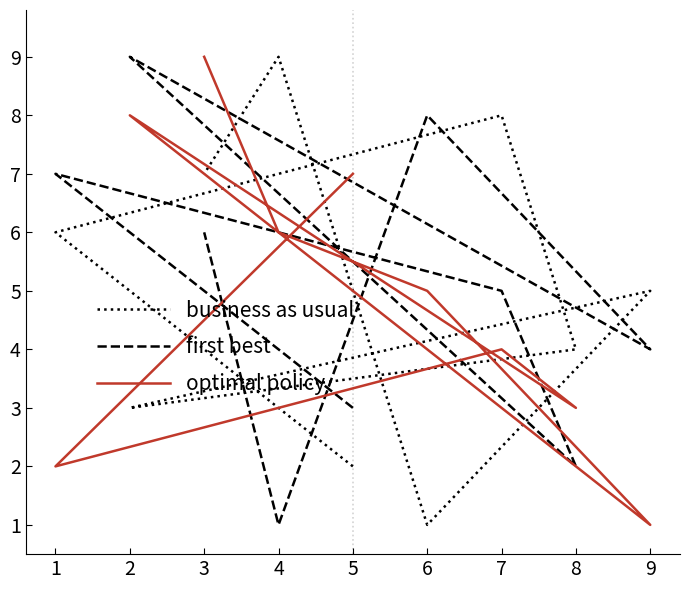

Which category has the lowest value in the first best series?

4